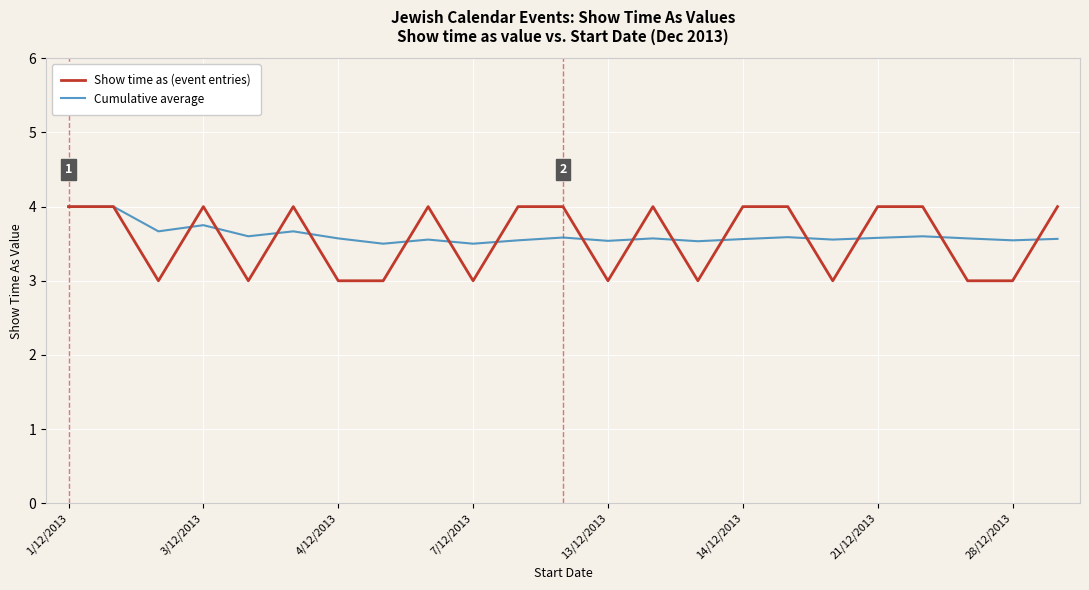

What is the lowest value of the Show time as (event entries) series?

3.0